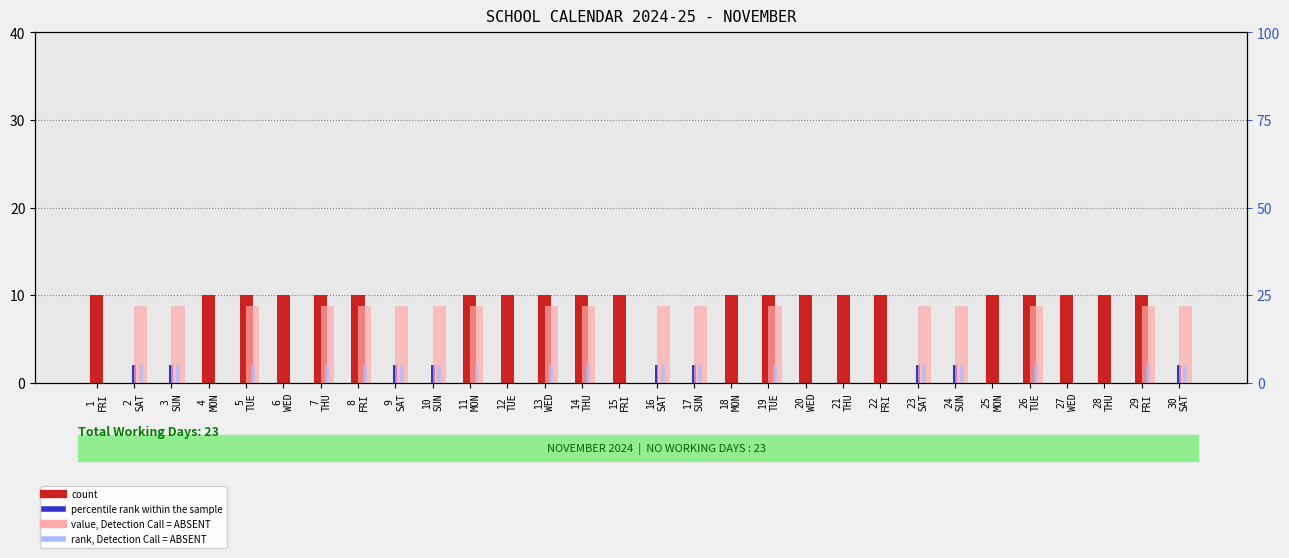

What is the value of the value, Detection Call = ABSENT bar at the 11th from the left?

22